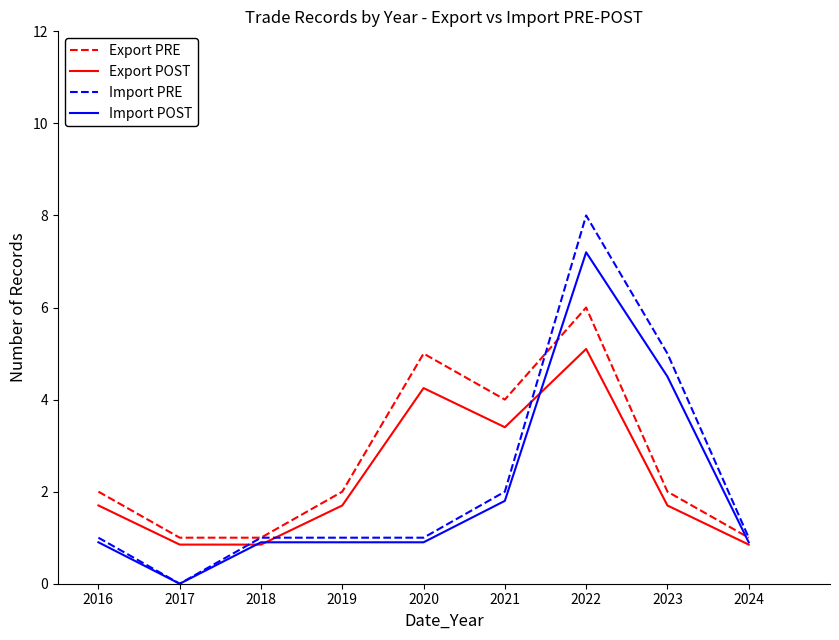

True or false: Import PRE and Export PRE intersect in this chart.

True